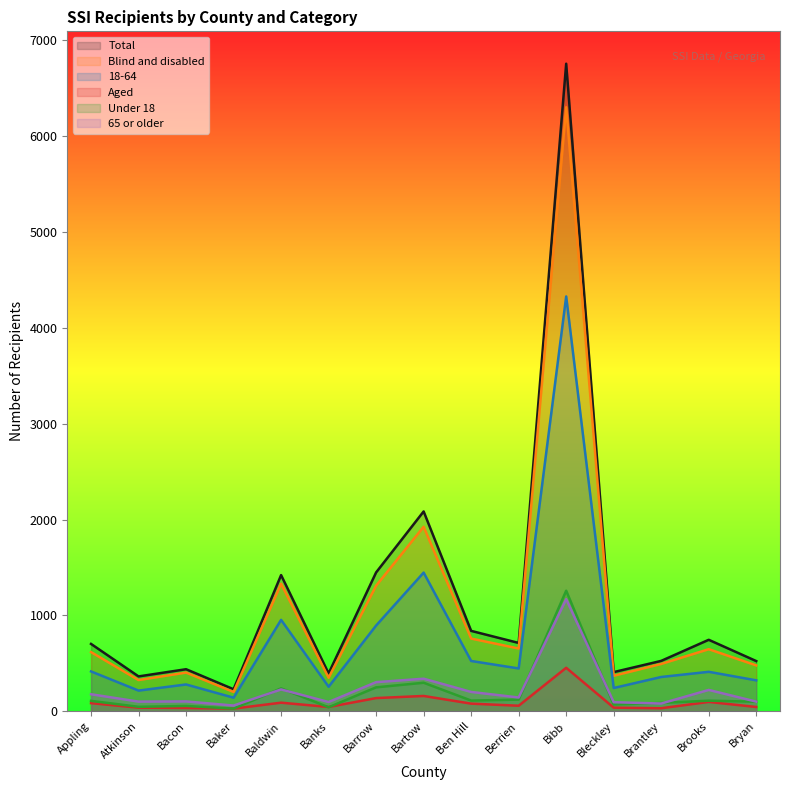

List the labels in order of 65 or older value, smallest first.

Baker, Brantley, Bleckley, Banks, Atkinson, Bryan, Bacon, Berrien, Appling, Ben Hill, Brooks, Baldwin, Barrow, Bartow, Bibb